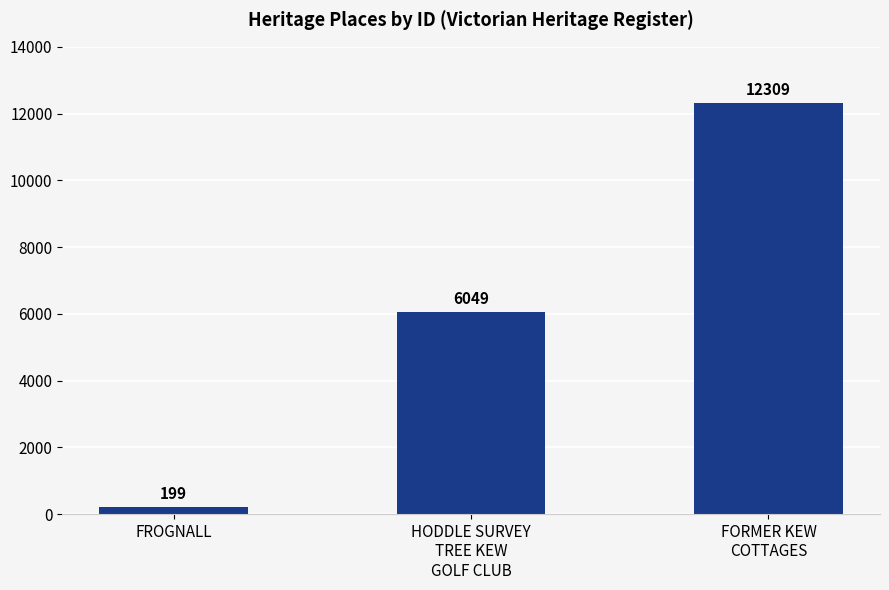

What is the average value?

6186